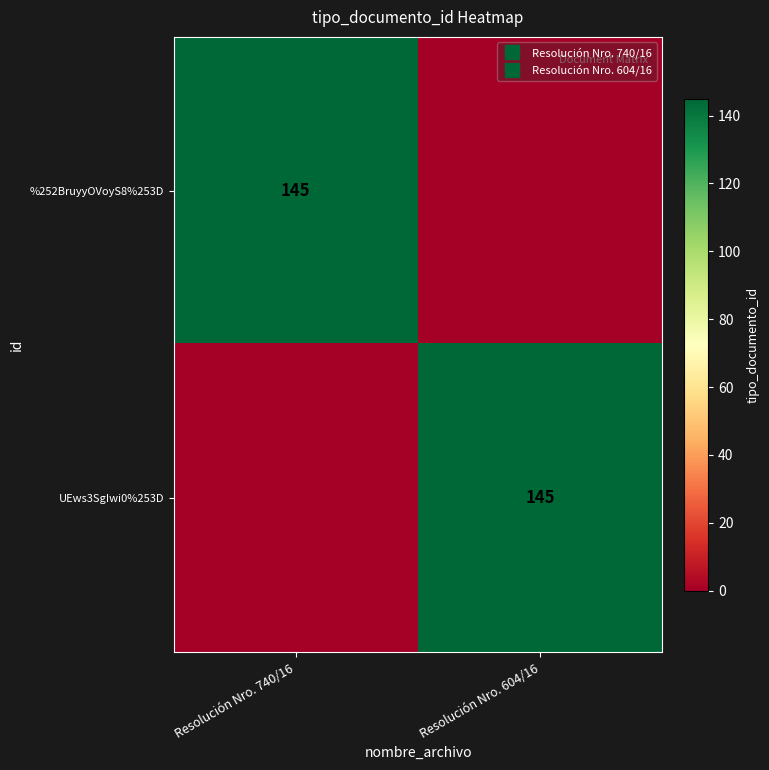

How many categories are shown in the chart?

2